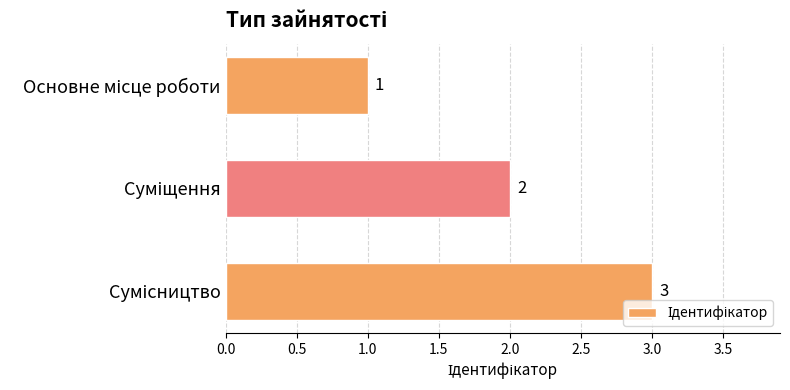

What is the value of the 2nd bar from the top?

2